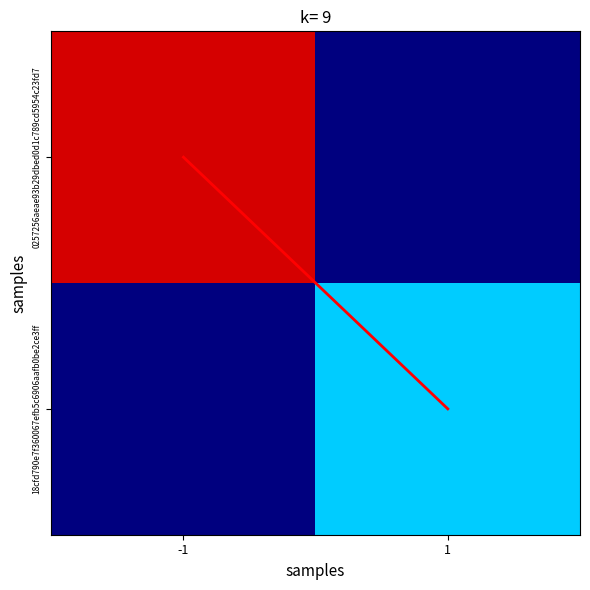

What is the total value across all series at 1?

27